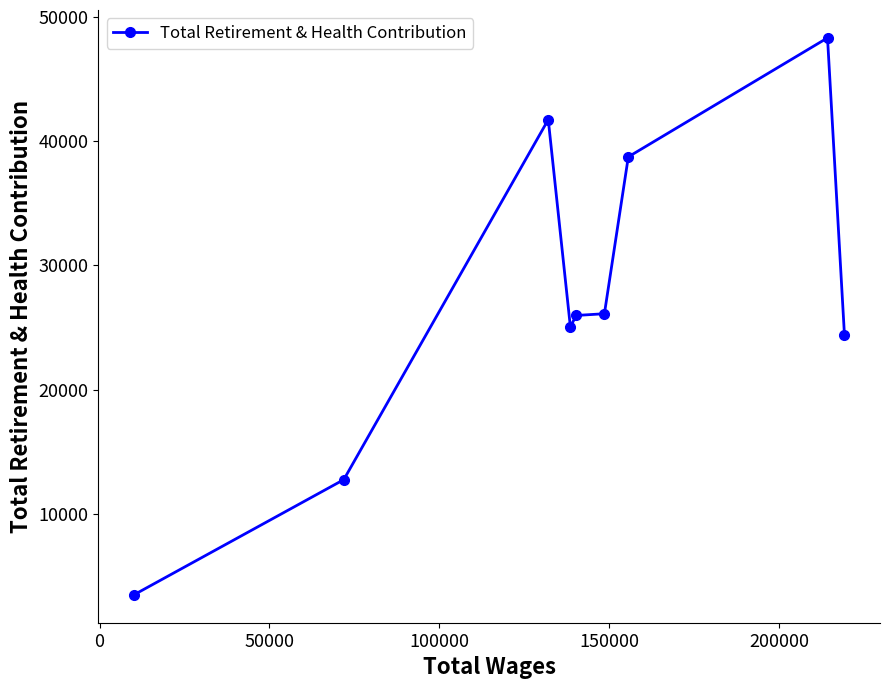

What is the difference between the maximum and minimum values?

44829